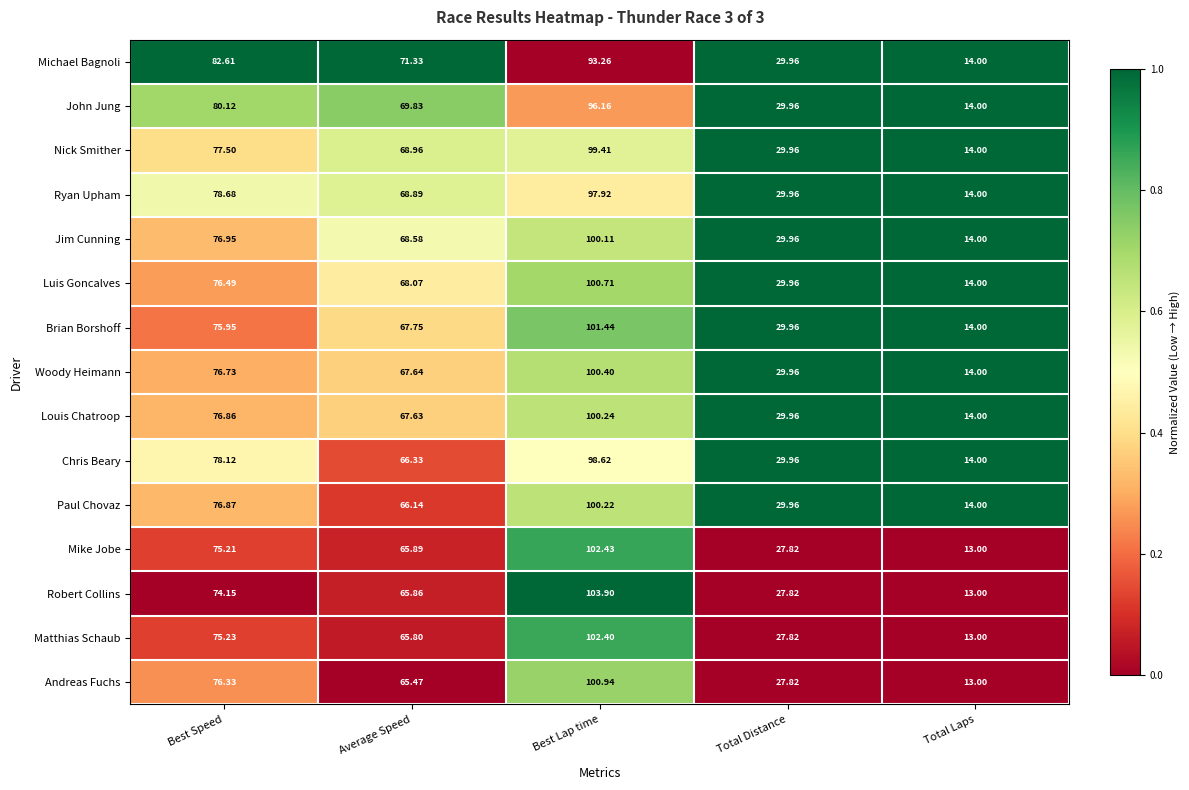

Which series has the largest range (max minus min)?

Robert Collins